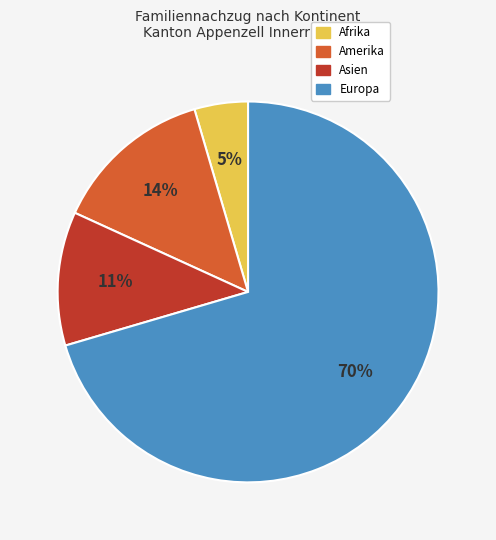

Does any single category account for the majority?

Yes